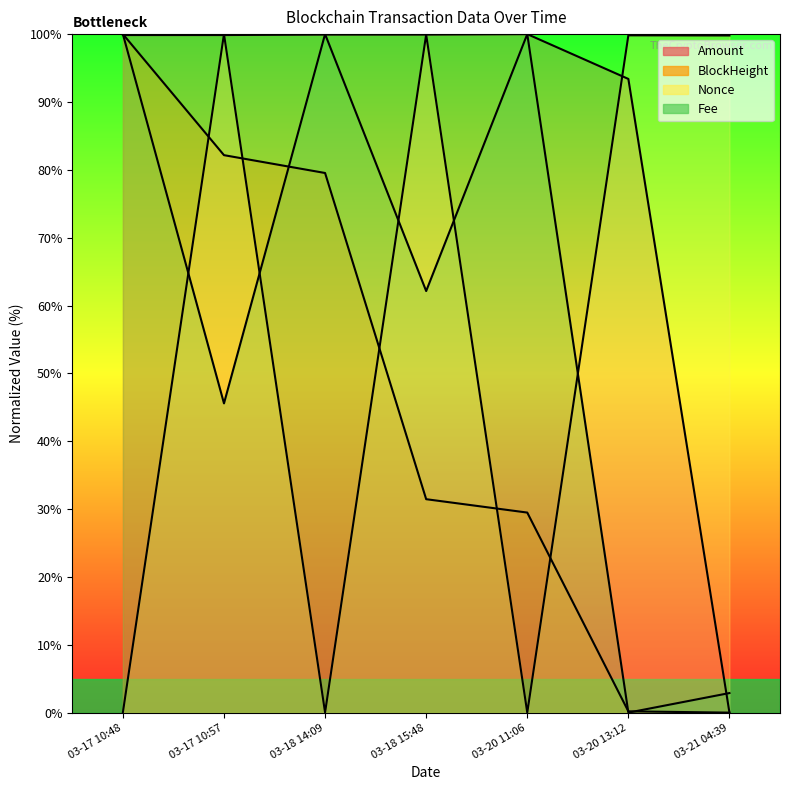

Which category has the lowest value in the Nonce series?

03-20 11:06